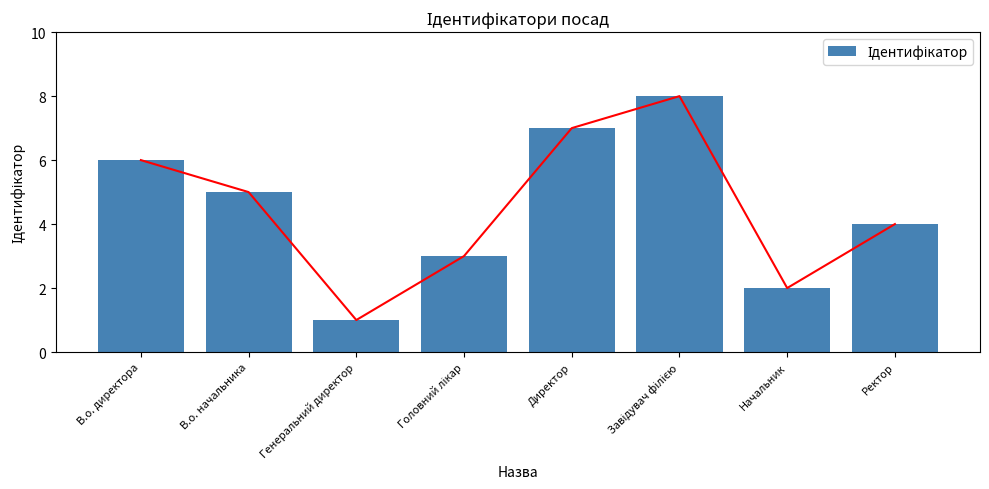

What is the label of the 1st bar from the right?

Ректор